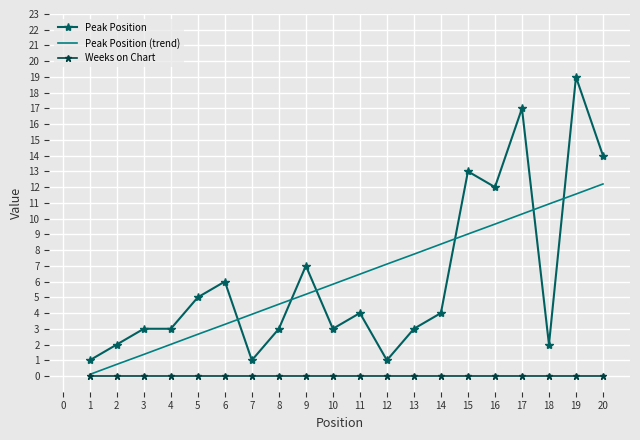

What are all the series names shown in the legend?

Peak Position, Peak Position (trend), Weeks on Chart